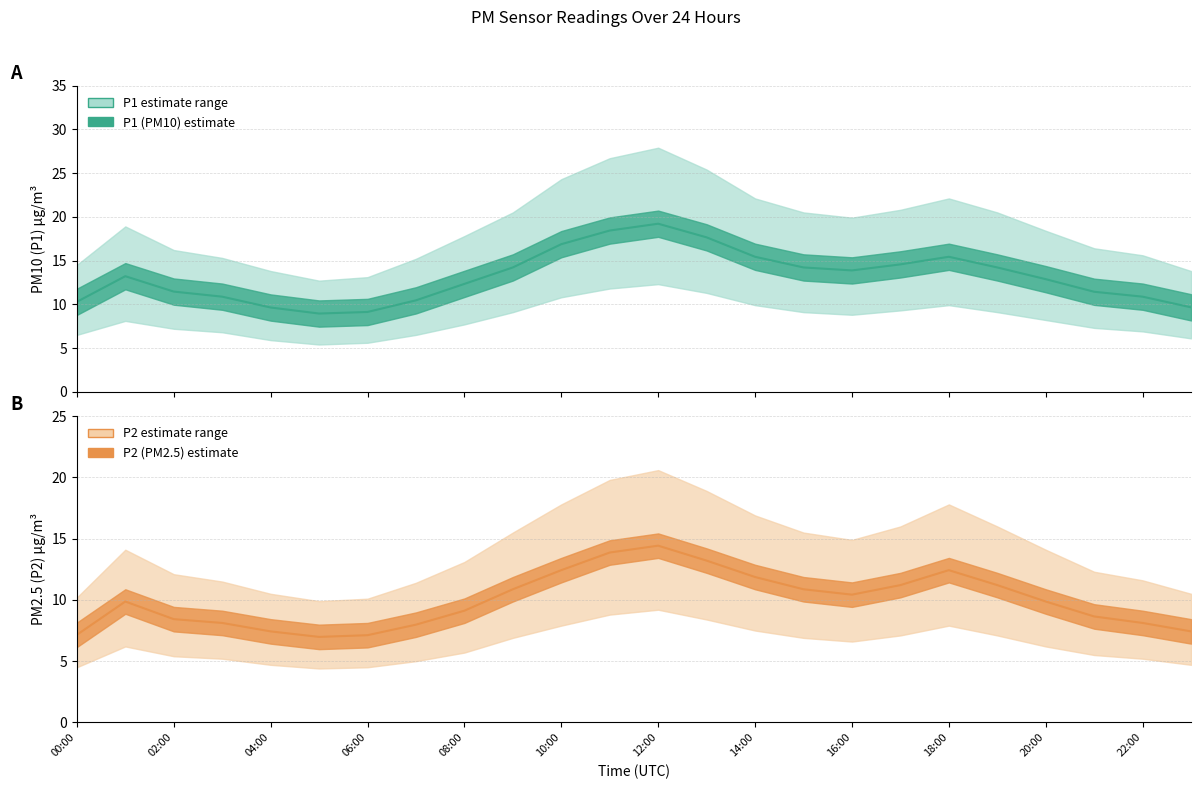

How many data points does each series have?

24